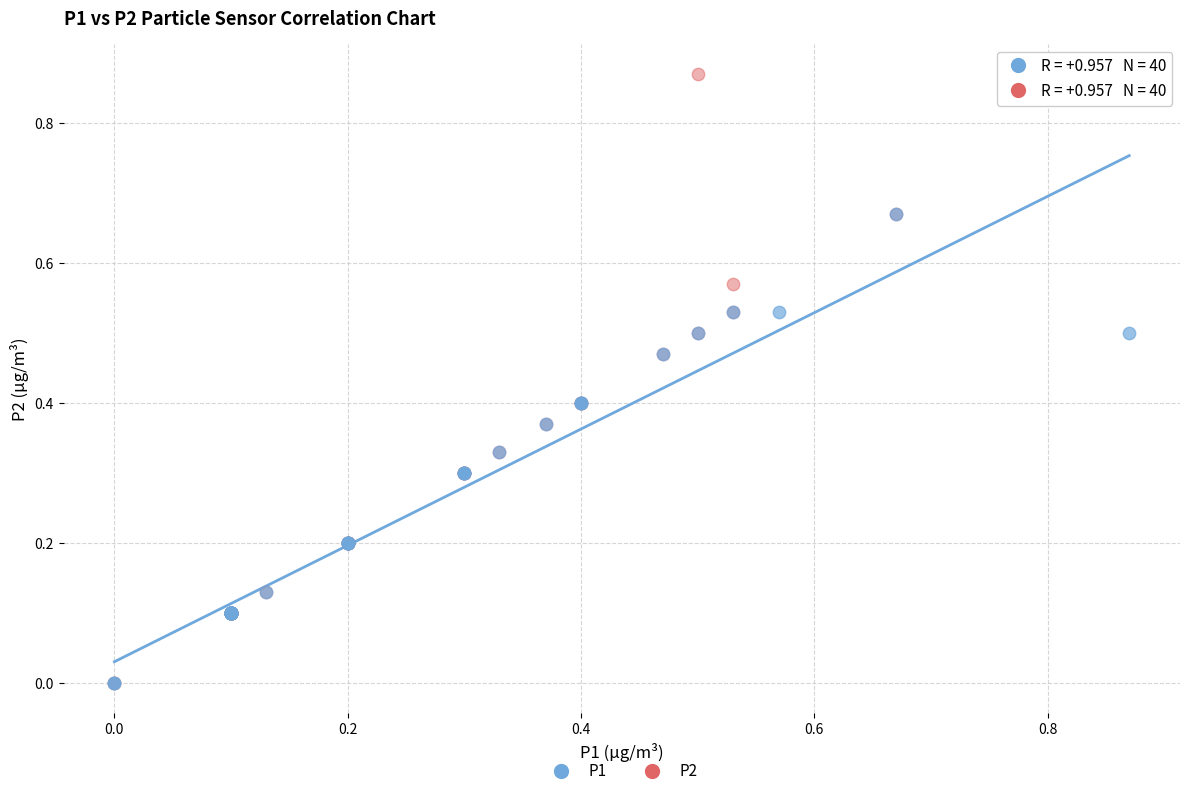

What are all the series names shown in the legend?

P1, P2